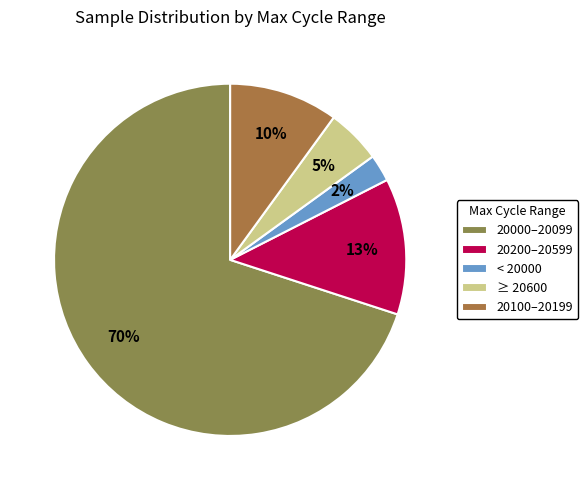

Rank the categories by value from highest to lowest.

20000–20099, 20200–20599, 20100–20199, ≥ 20600, < 20000